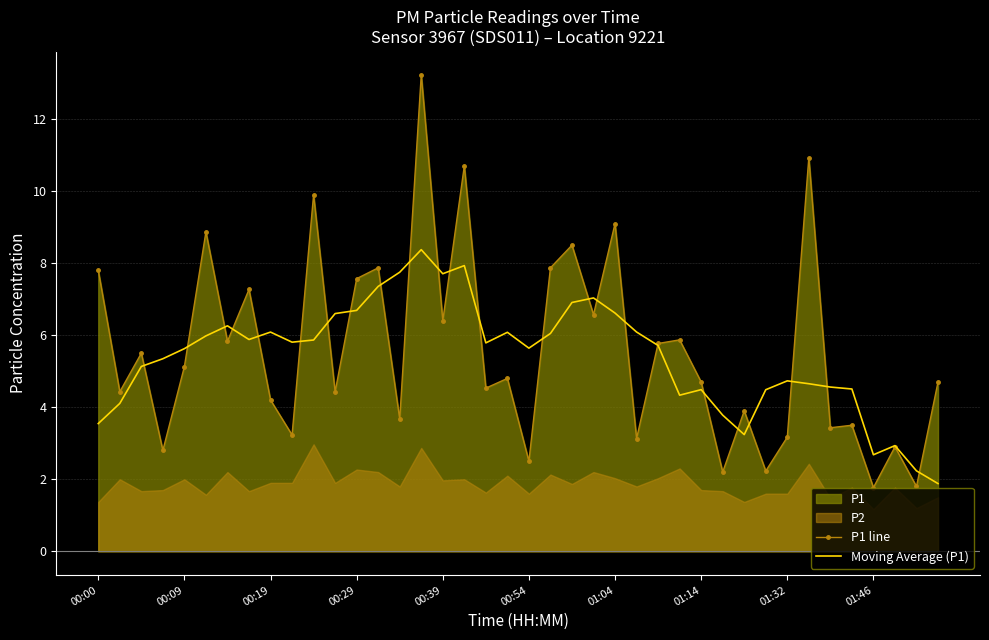

True or false: P1 line has a value of 6.4 at 00:39.

True